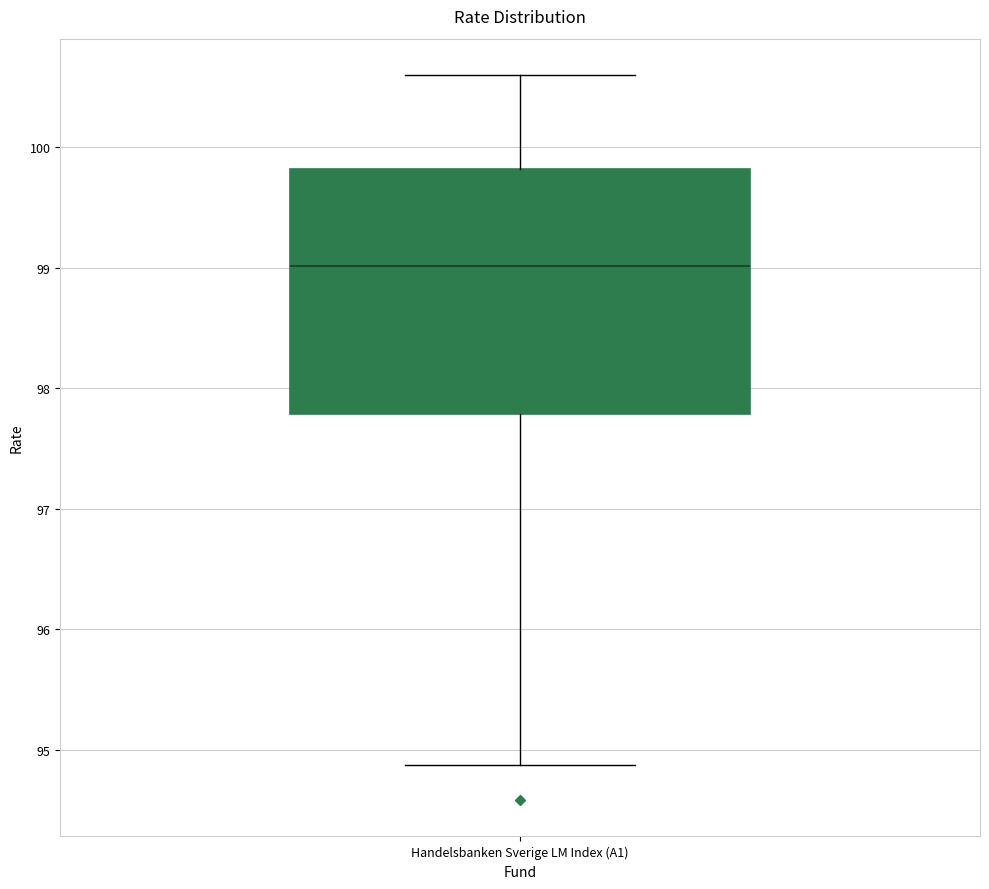

Transcribe this box plot: give where the median line is, the range the box spans, and where the two whiskers end, as read against the y-axis. The values are not printed on the chart, so give them approximately, as read against the axis.

median 99.0, box 97.8 to 99.8, whiskers 94.9 to 100.6